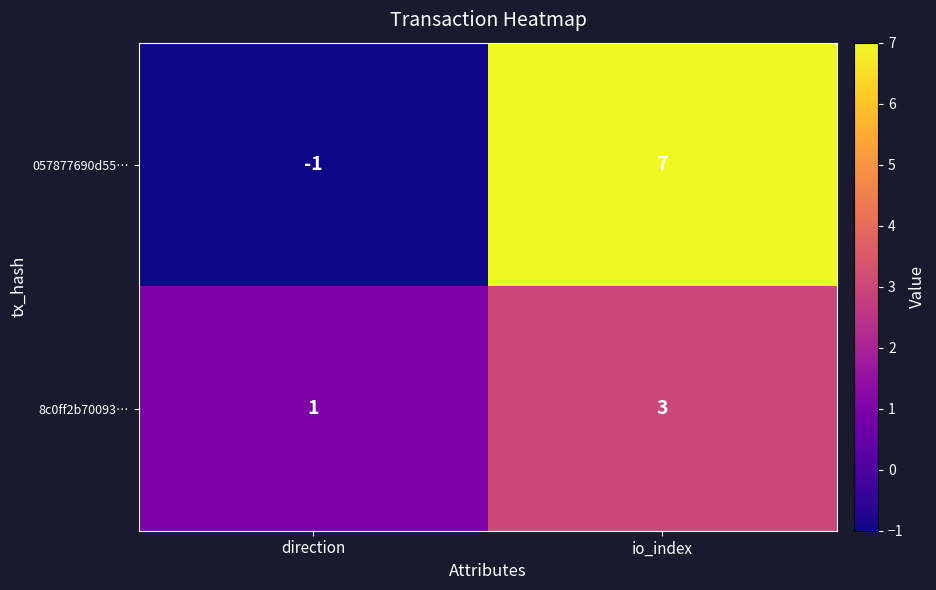

Which series changed the most between direction and io_index?

057877690d55…